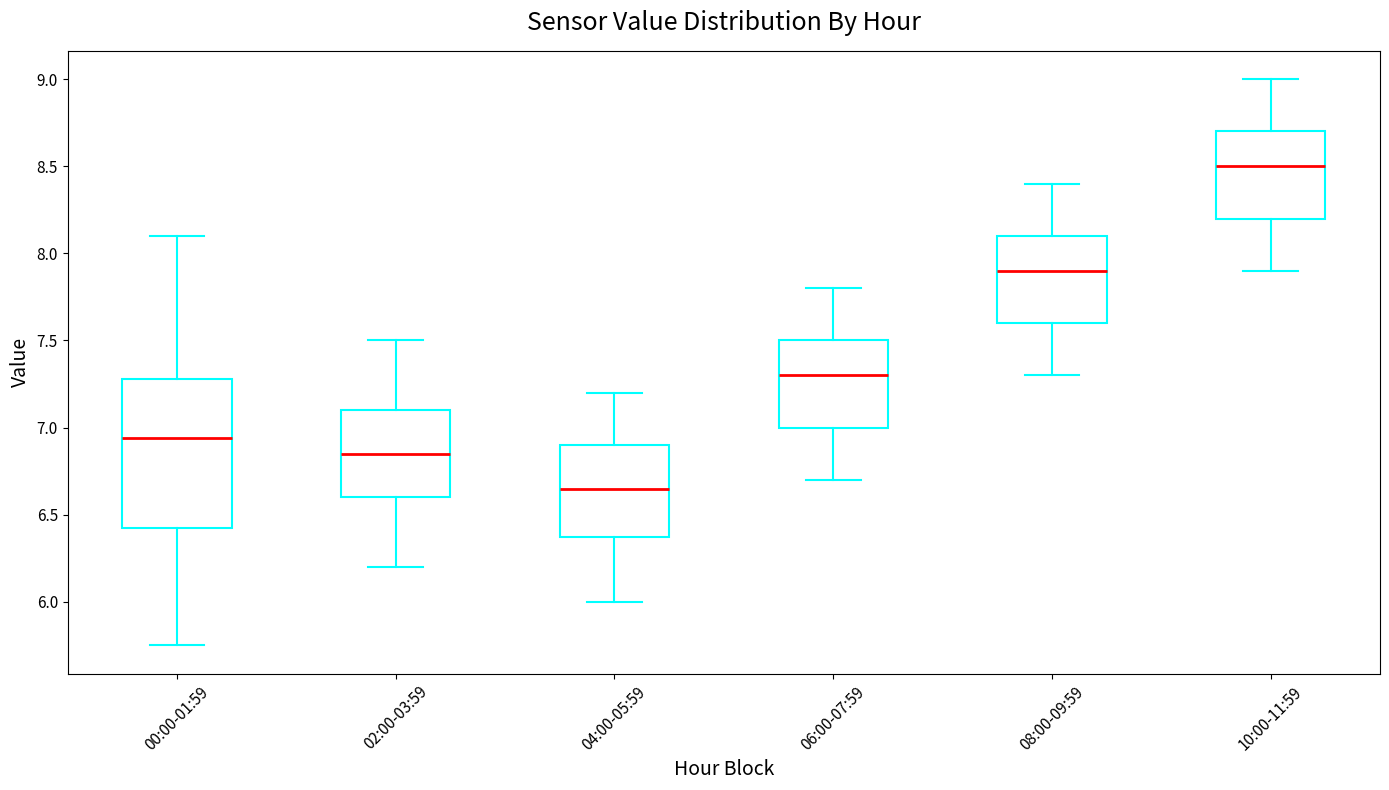

Which box is the tallest, from its lower edge to its upper edge?

00:00-01:59